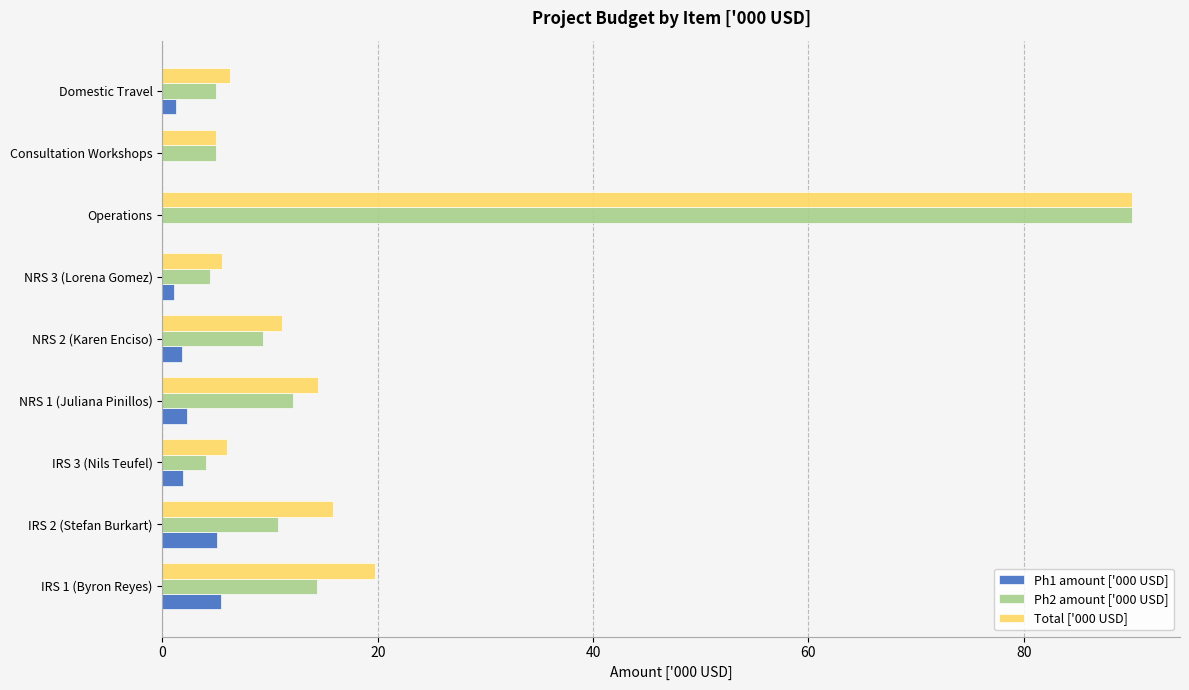

What is the maximum value shown in the chart?

90.0